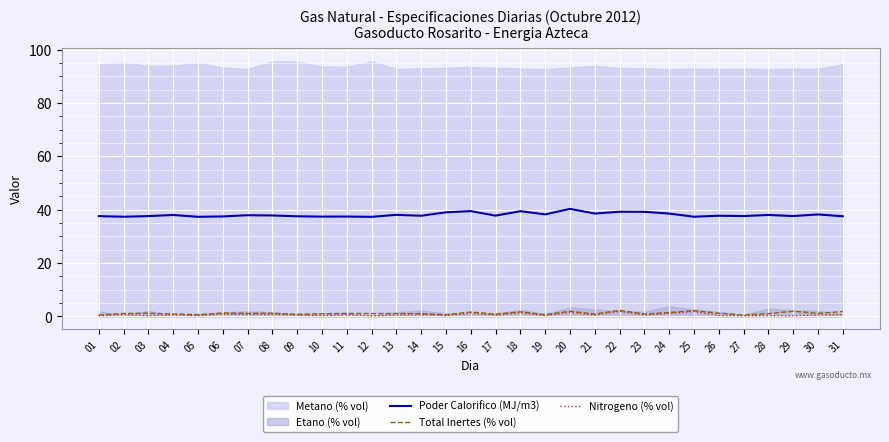

True or false: Nitrogeno (% vol) has a value of 0.2 at 28.

False